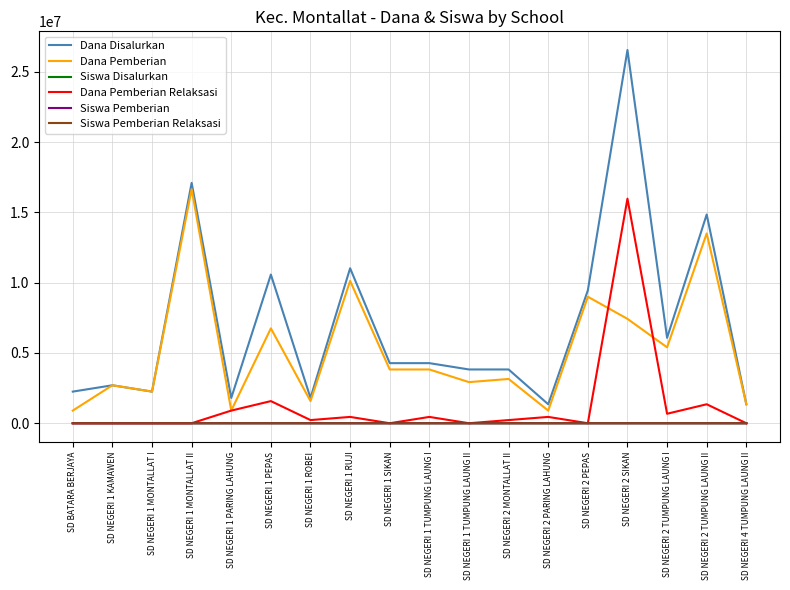

True or false: Dana Disalurkan and Siswa Pemberian intersect in this chart.

False